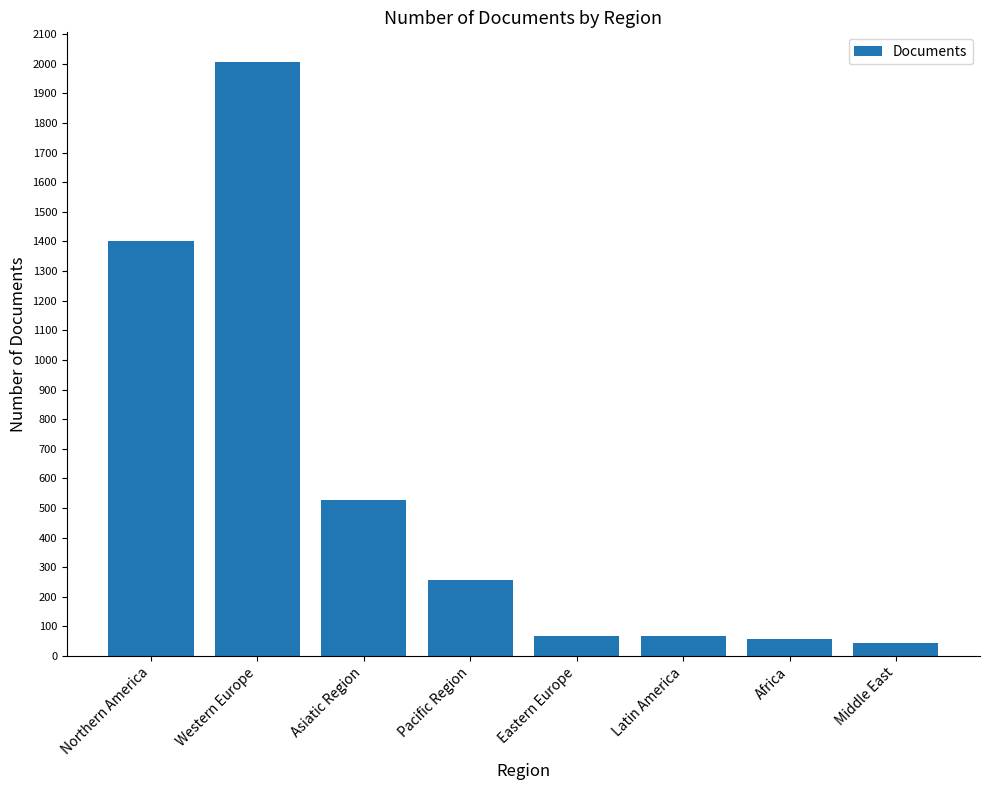

What is the change in value from Northern America to Middle East?

-1357